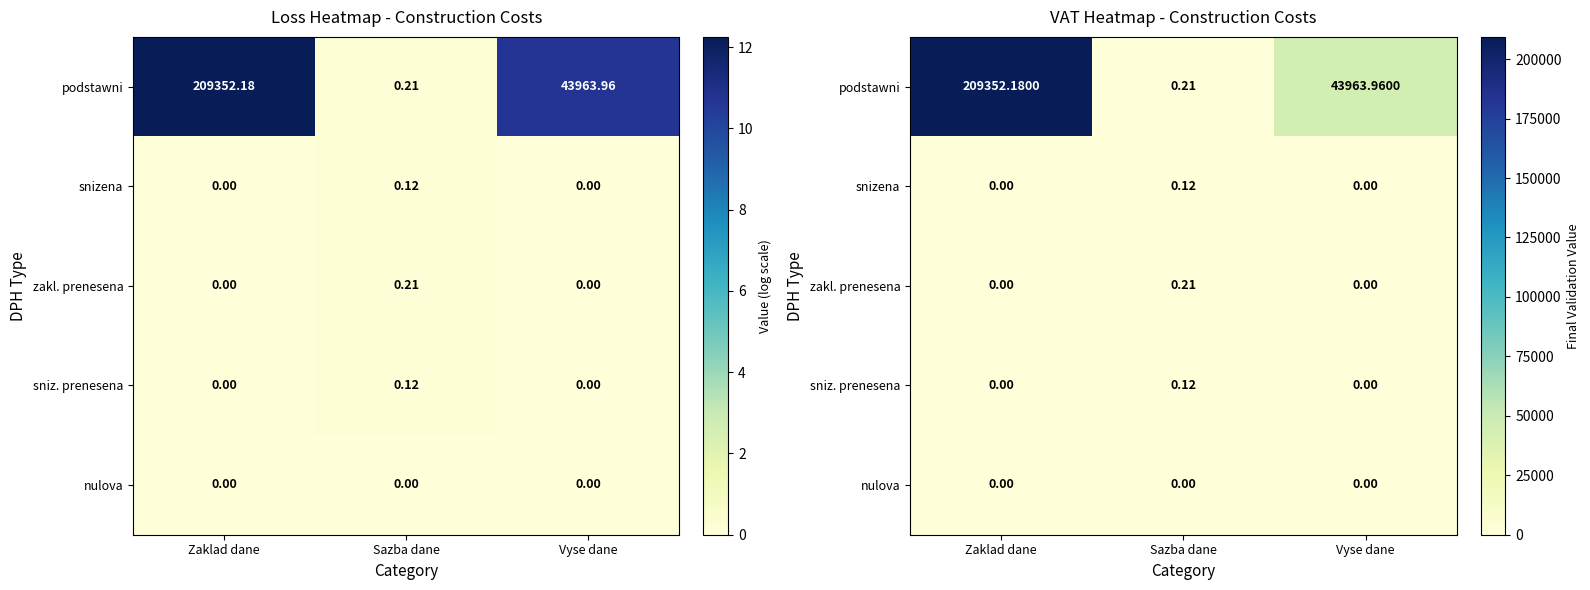

The value of snizena at Vyse dane is 0.0. True or false?

True